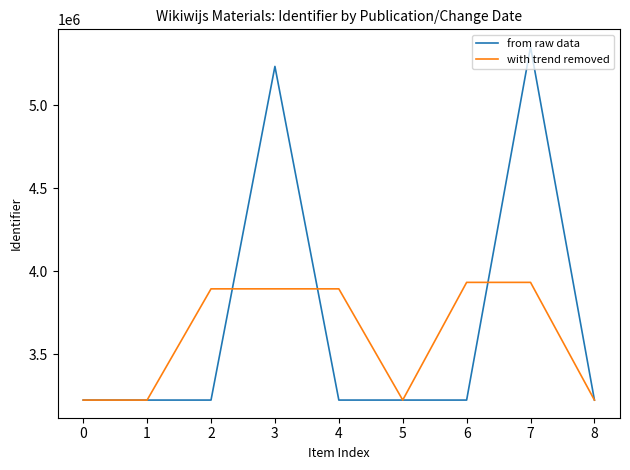

At 3, list the series in order from smallest to largest.

with trend removed, from raw data